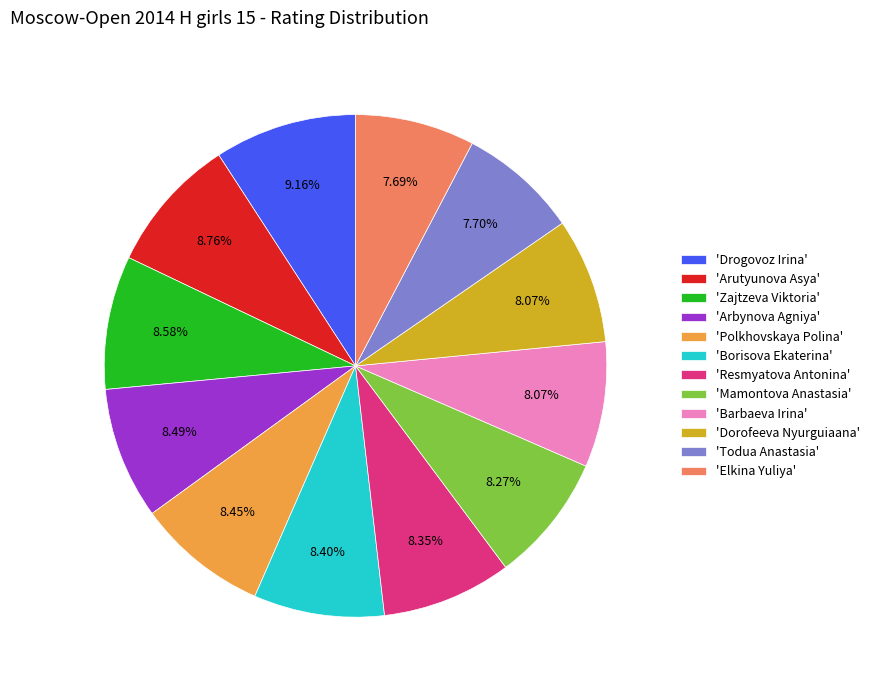

Is there any slice that represents more than half of the pie?

No